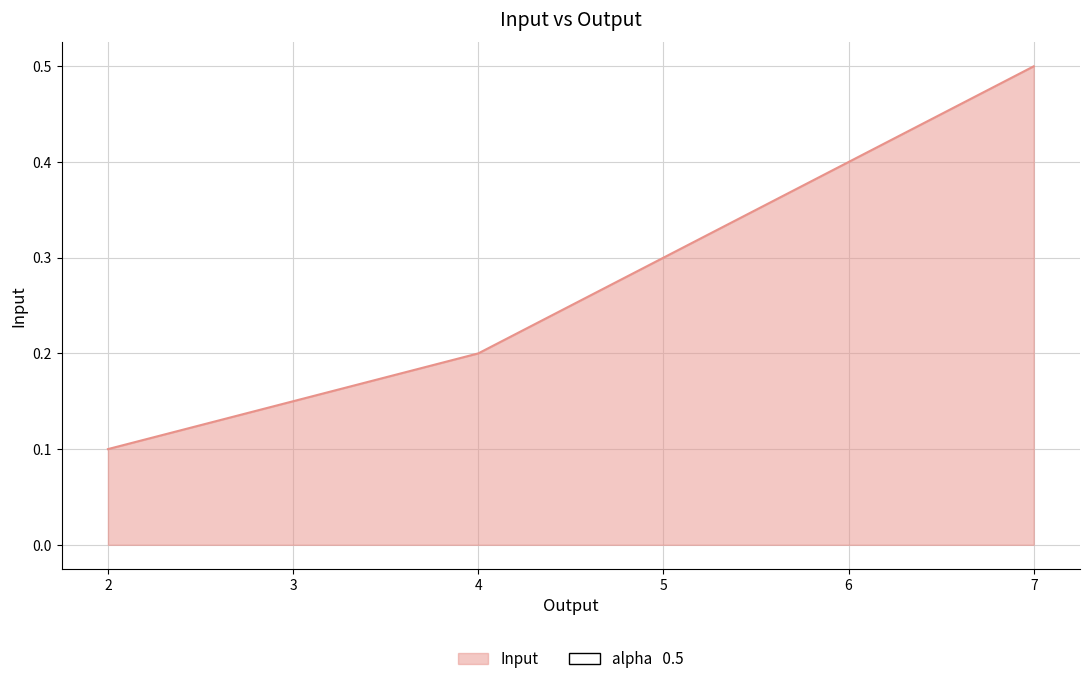

The chart shows a value of 0.2 at 7. True or false?

False